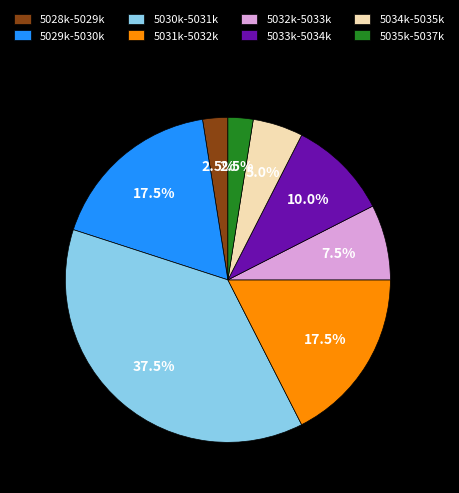

What is the largest slice in the pie chart?

5030k-5031k